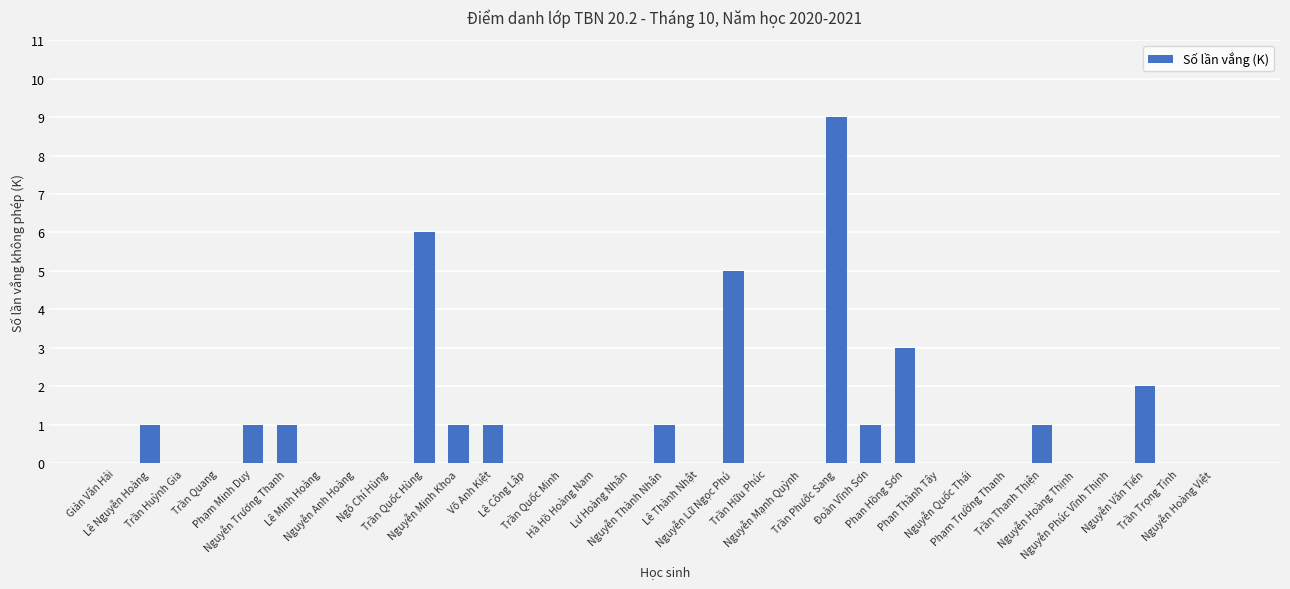

What is the maximum value shown in the chart?

9